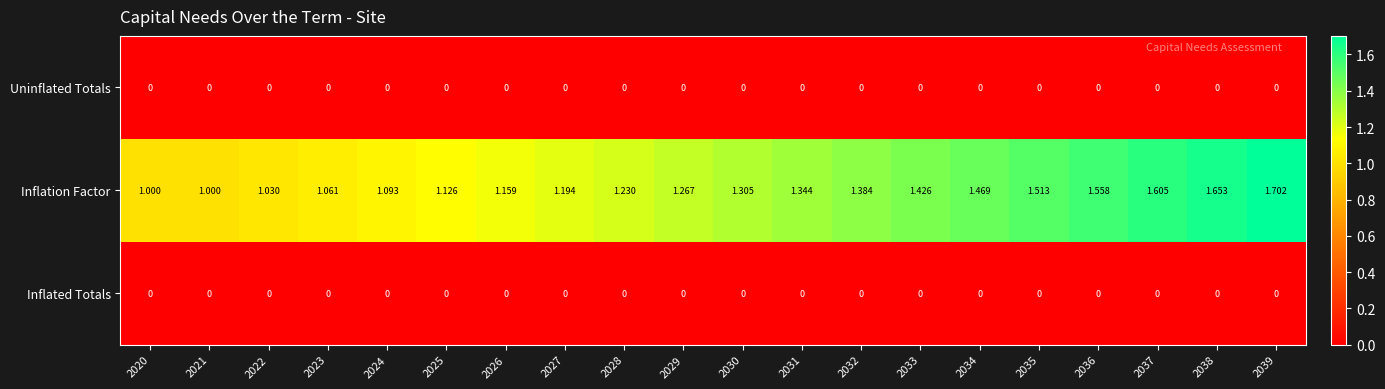

Is the value of Uninflated Totals at 2026 greater than the value of Inflation Factor at 2037?

No